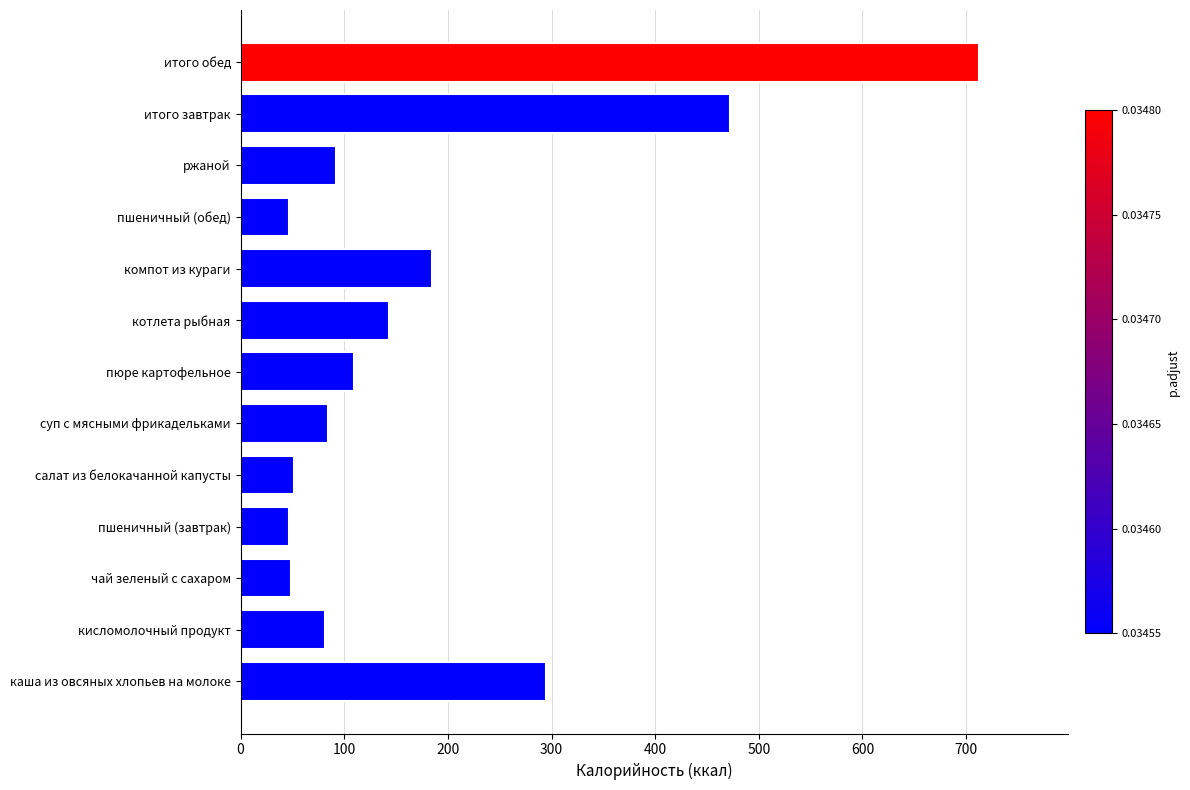

What is the change in value from пшеничный (обед) to ржаной?

+45.2